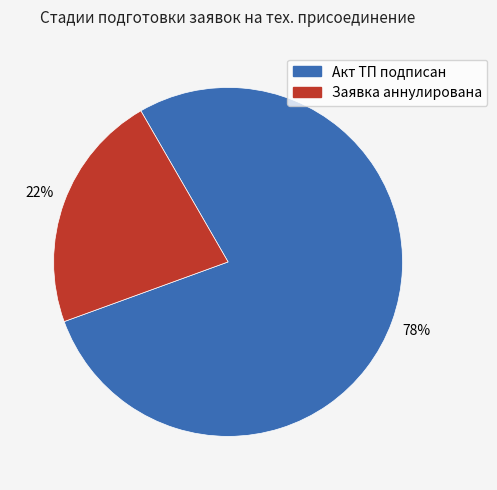

Rank the categories by value from lowest to highest.

Заявка аннулирована, Акт ТП подписан